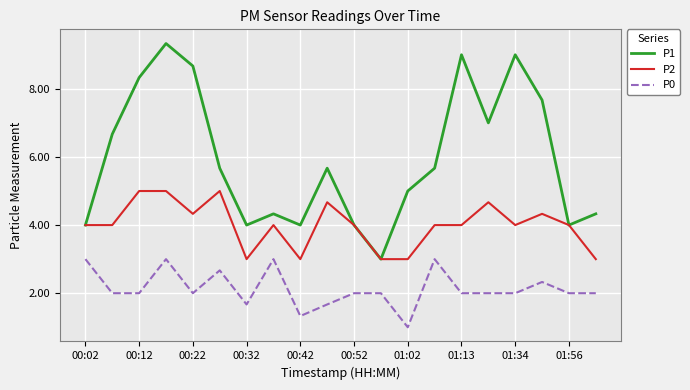

Rank the series by their average value, from highest to lowest.

P1, P2, P0